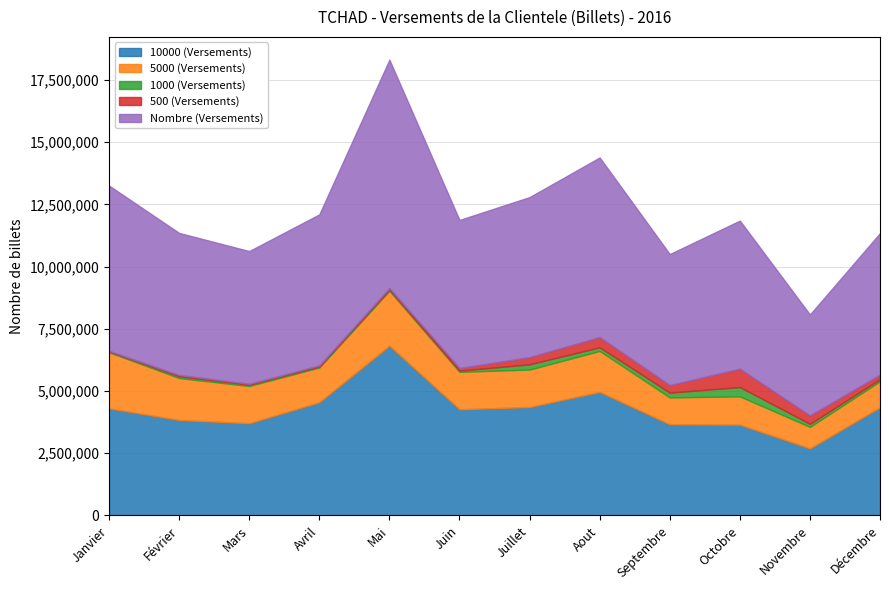

Which series has the largest total across all categories?

Nombre (Versements)